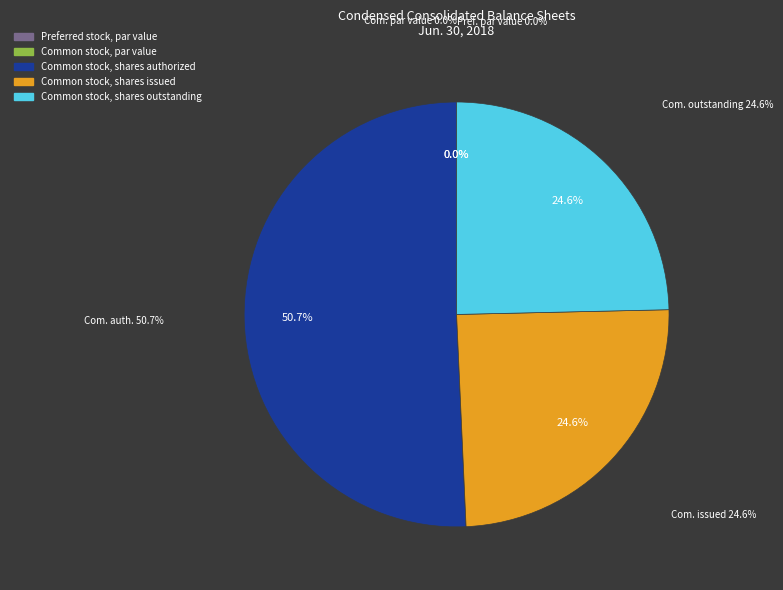

The Common stock, shares issued slice represents 25% of the pie. True or false?

True